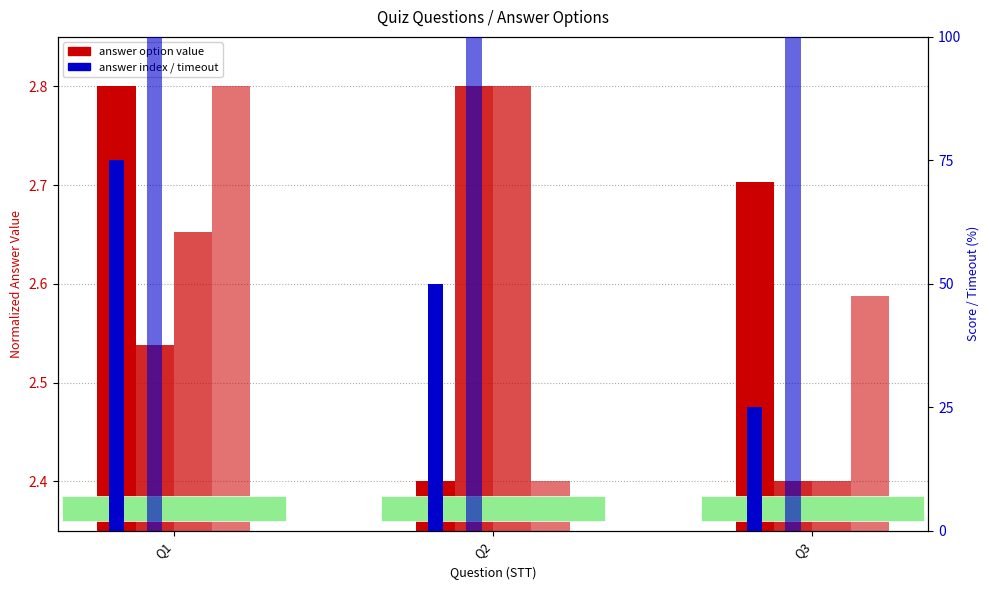

At which category does the chart reach its minimum across all series?

Q2